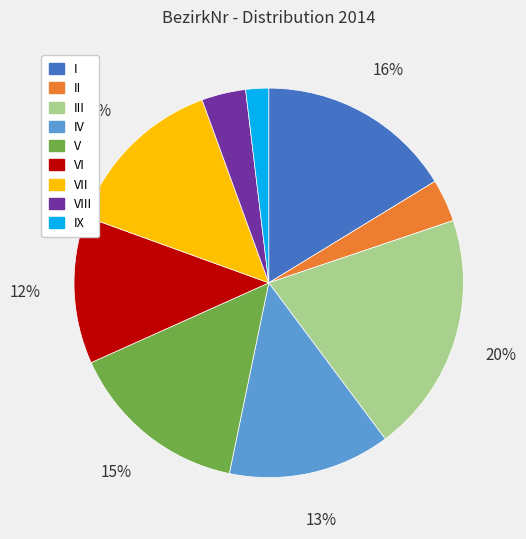

Which category has the biggest portion of the pie?

III